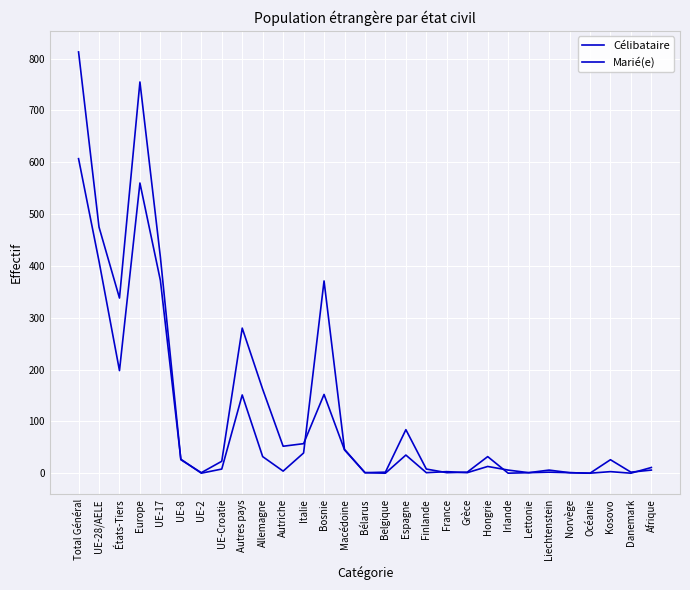

How many lines are shown in the chart?

2